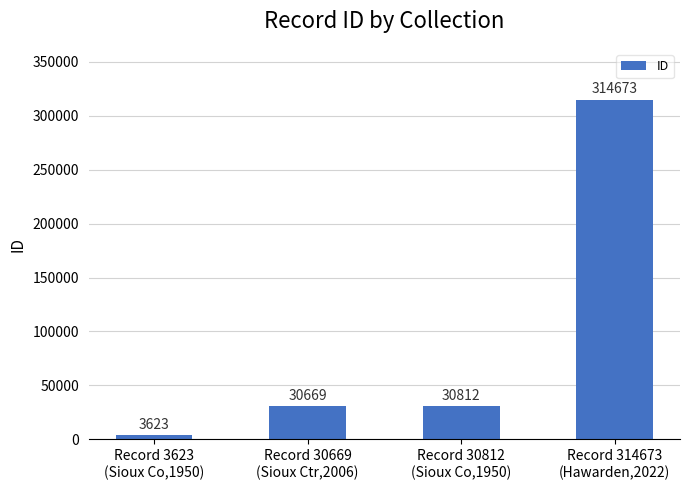

Rank the categories by value from lowest to highest.

Record 3623
(Sioux Co,1950), Record 30669
(Sioux Ctr,2006), Record 30812
(Sioux Co,1950), Record 314673
(Hawarden,2022)